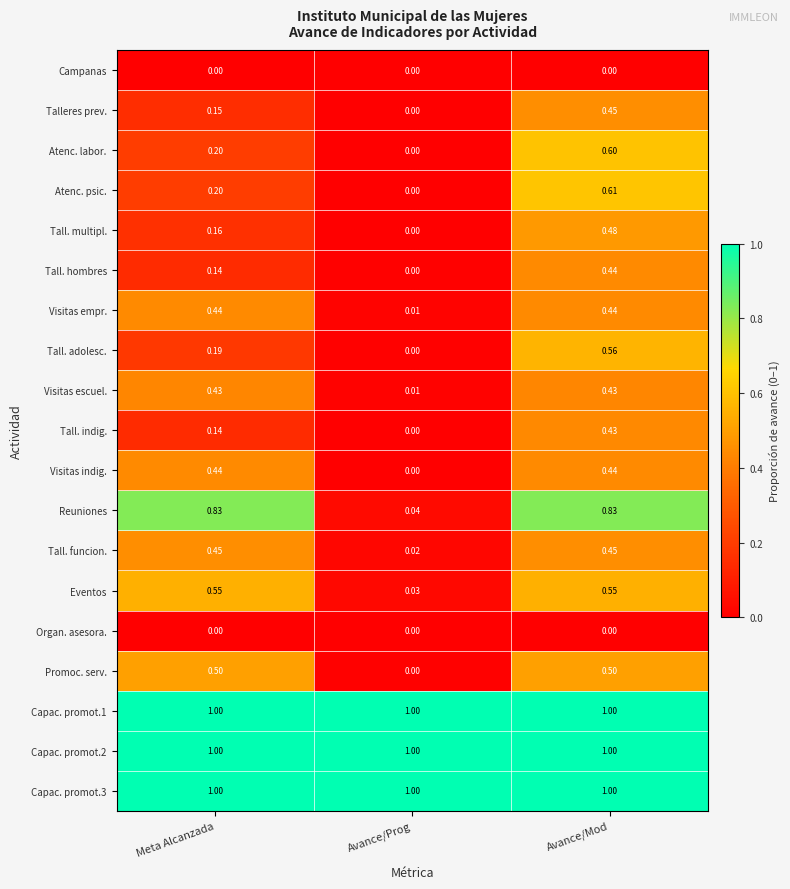

List the labels in order of Atenc. psic. value, largest first.

Avance/Mod, Meta Alcanzada, Avance/Prog